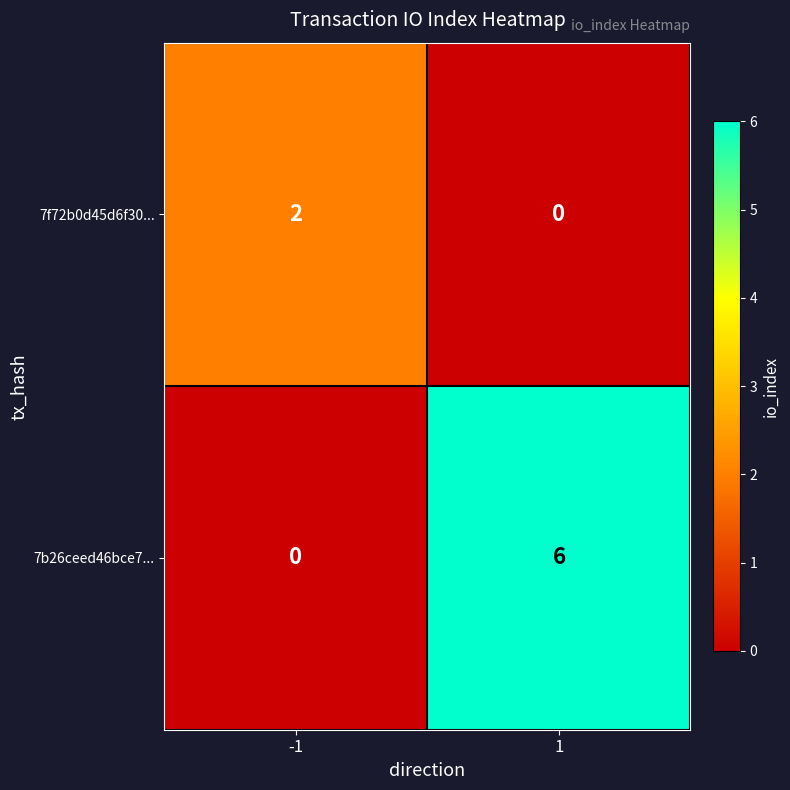

At which category is the sum across all series the highest?

1